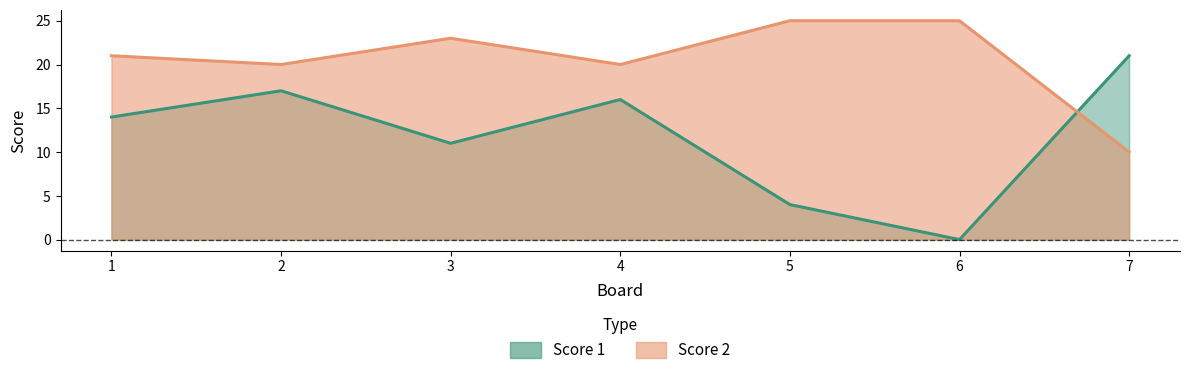

How many times do Score 1 and Score 2 cross each other?

1